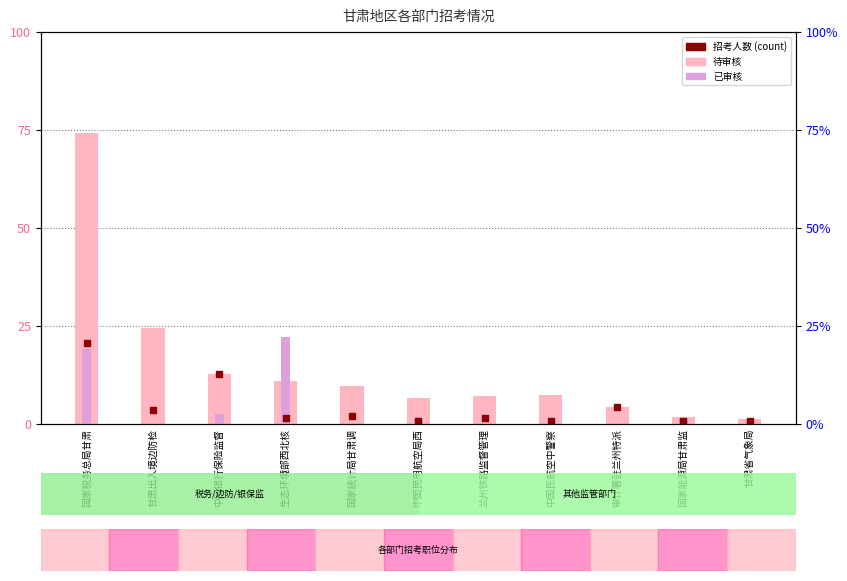

The value of 待审核 at 甘肃省气象局 is 12. True or false?

False